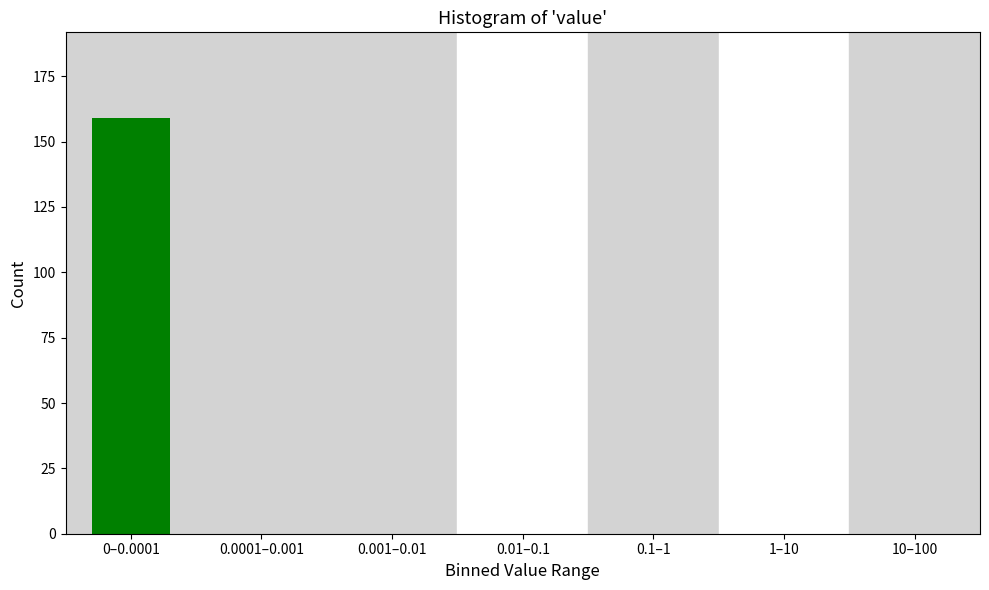

Reading right to left, list all the values displayed in this chart.

10–100=0	1–10=0	0.1–1=0	0.01–0.1=0	0.001–0.01=0	0.0001–0.001=0	0–0.0001=159